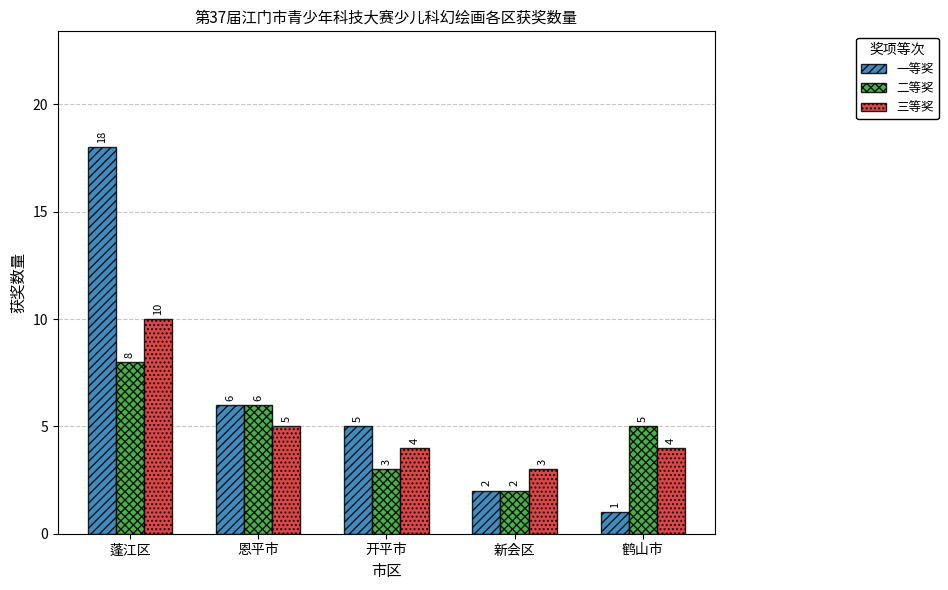

What is the smallest value displayed?

1